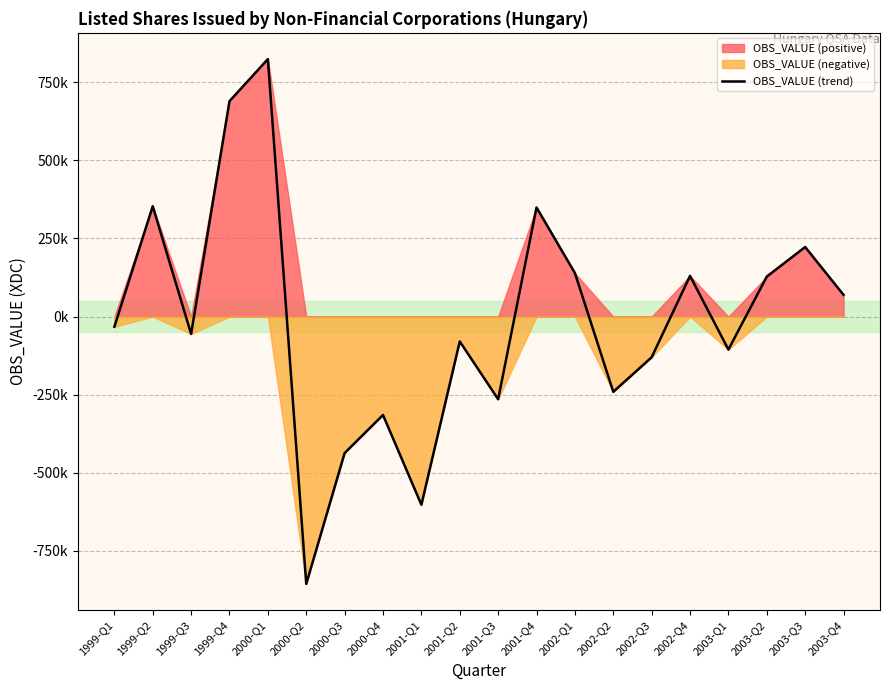

What is the value of the 16th point from the left?

130291